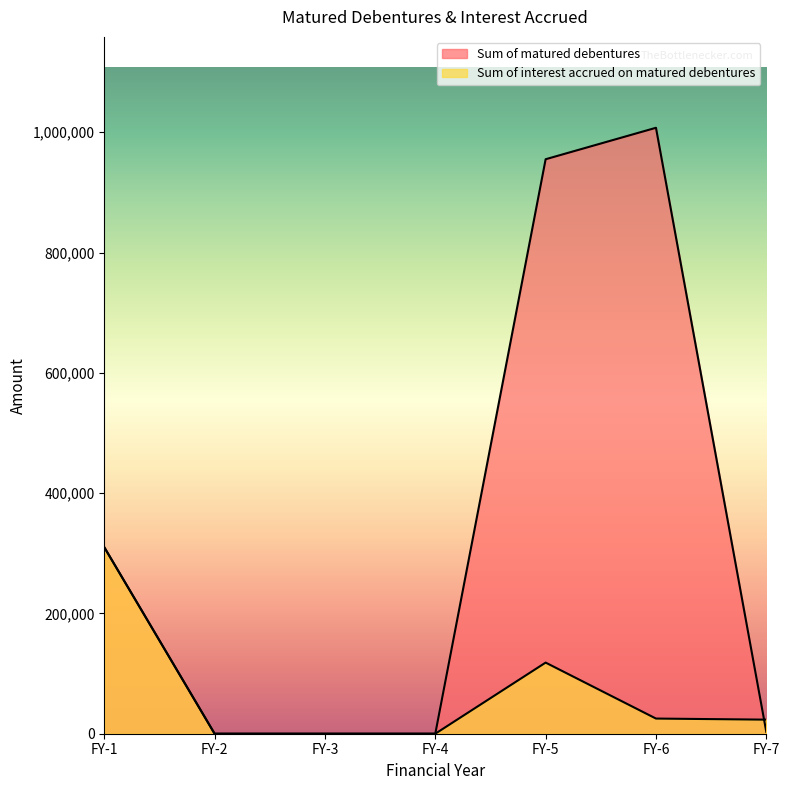

Reading right to left, transcribe all the data shown in this chart.

Sum of matured debentures: FY-7=3000	FY-6=1007397	FY-5=955109	FY-4=0	FY-3=0	FY-2=0	FY-1=310000
Sum of interest accrued on matured debentures: FY-7=23397	FY-6=25205	FY-5=118244	FY-4=0	FY-3=0	FY-2=0	FY-1=310000